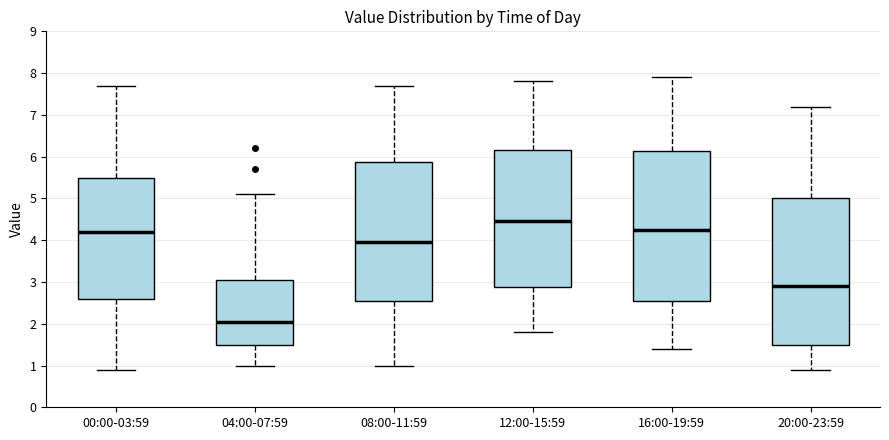

Which box has the lowest median line?

04:00-07:59